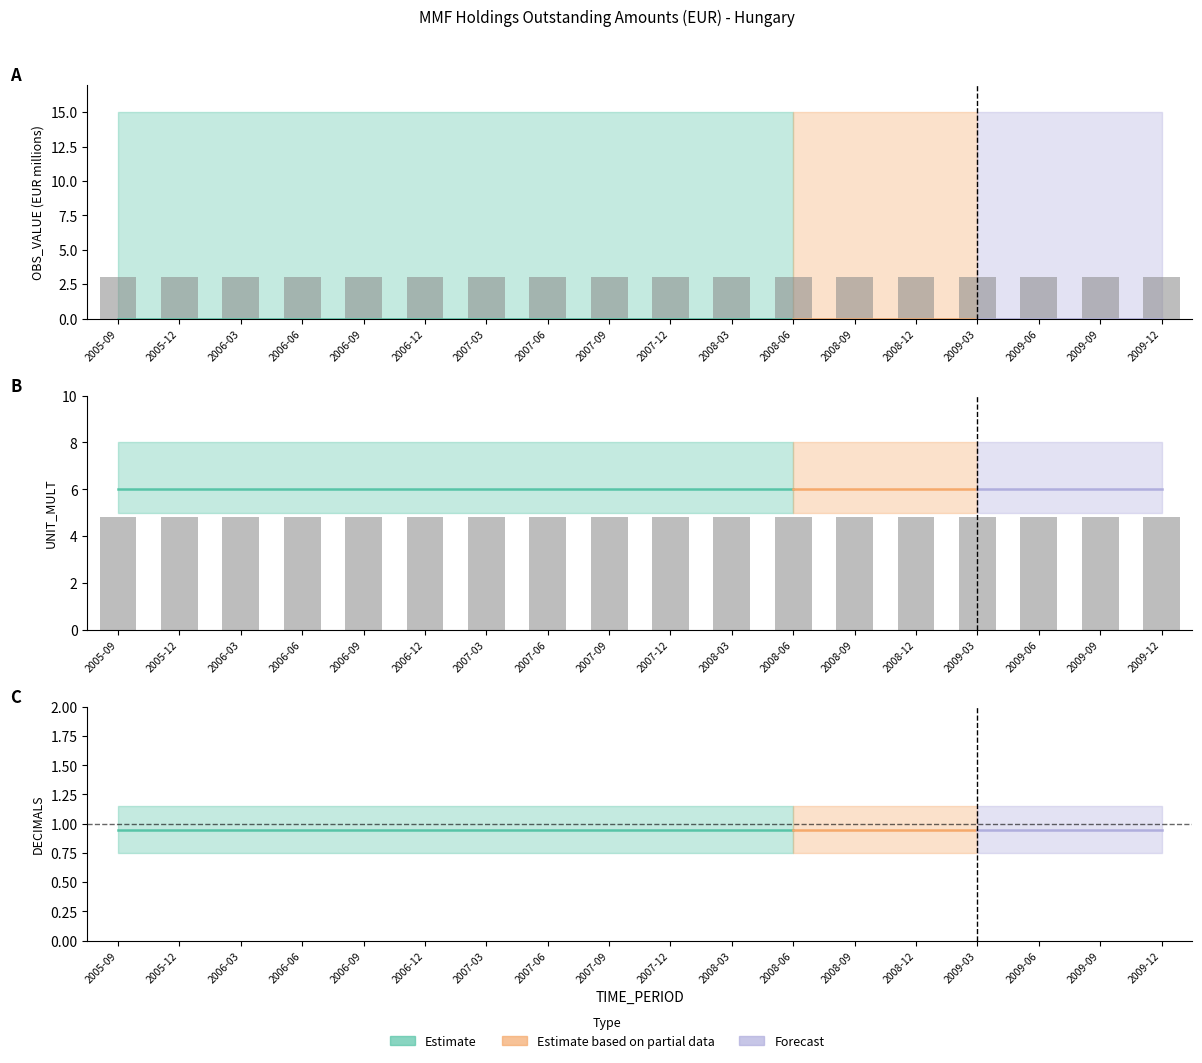

At which category does the chart reach its minimum across all series?

2005-09